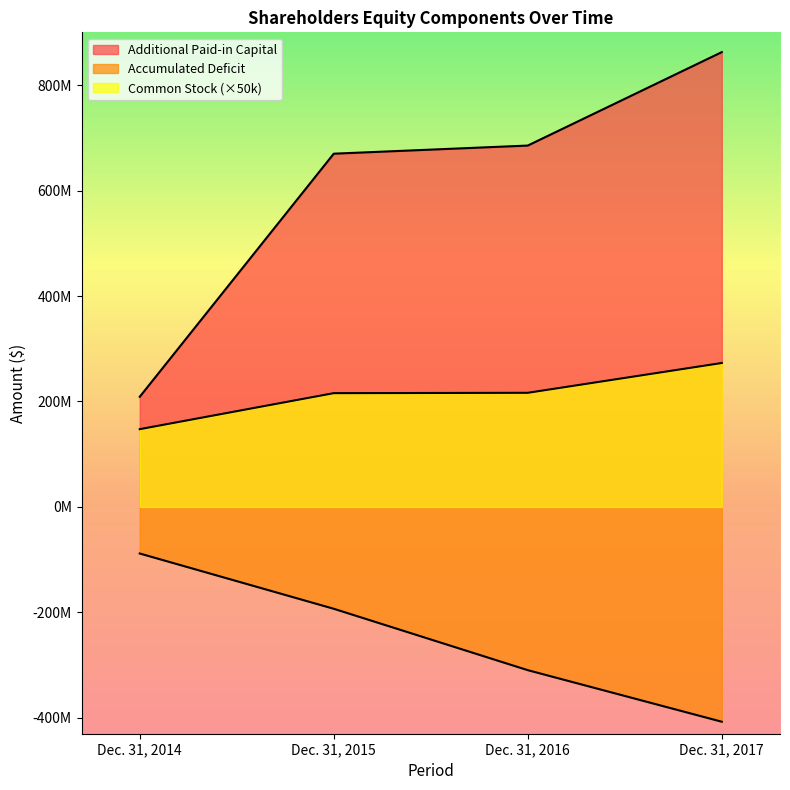

Which category has the highest value in the Common Stock series?

Dec. 31, 2017